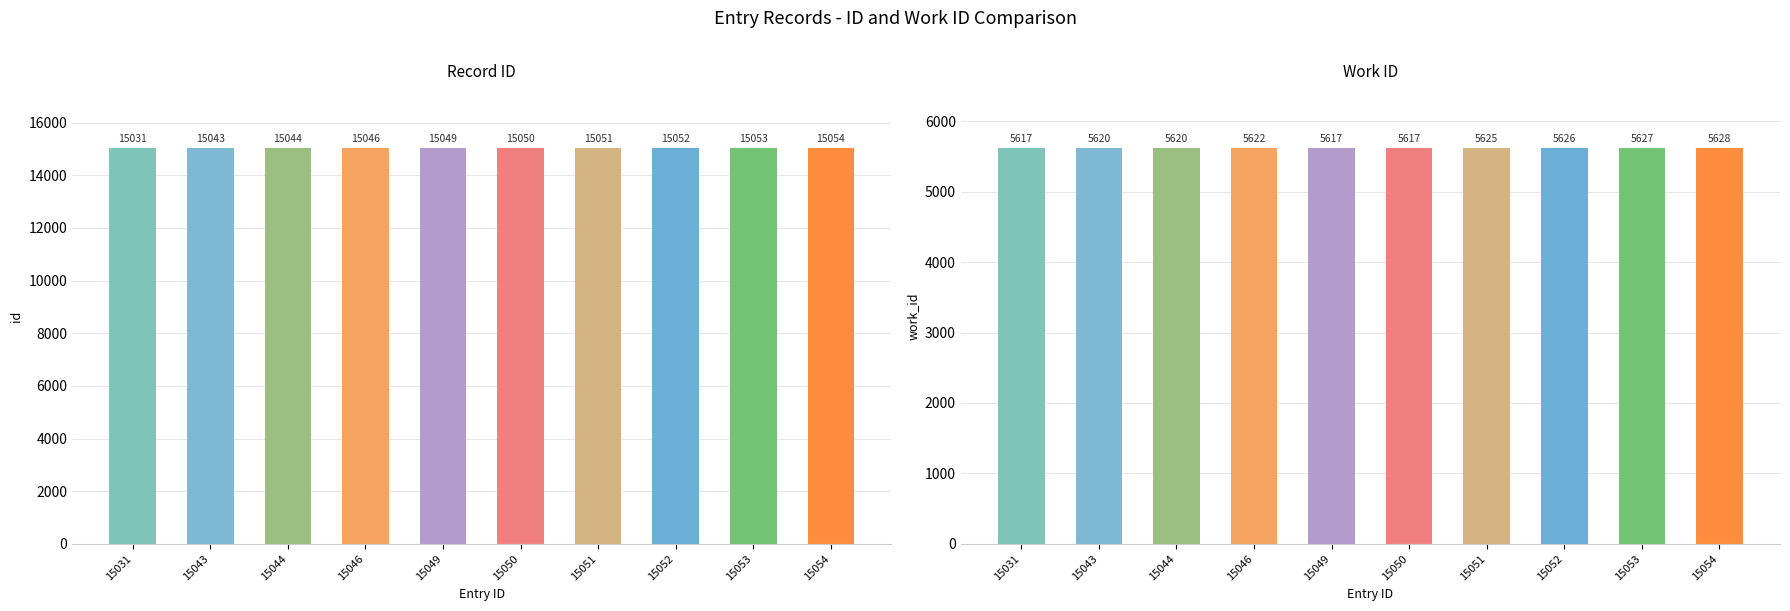

Which series has the largest total across all categories?

id